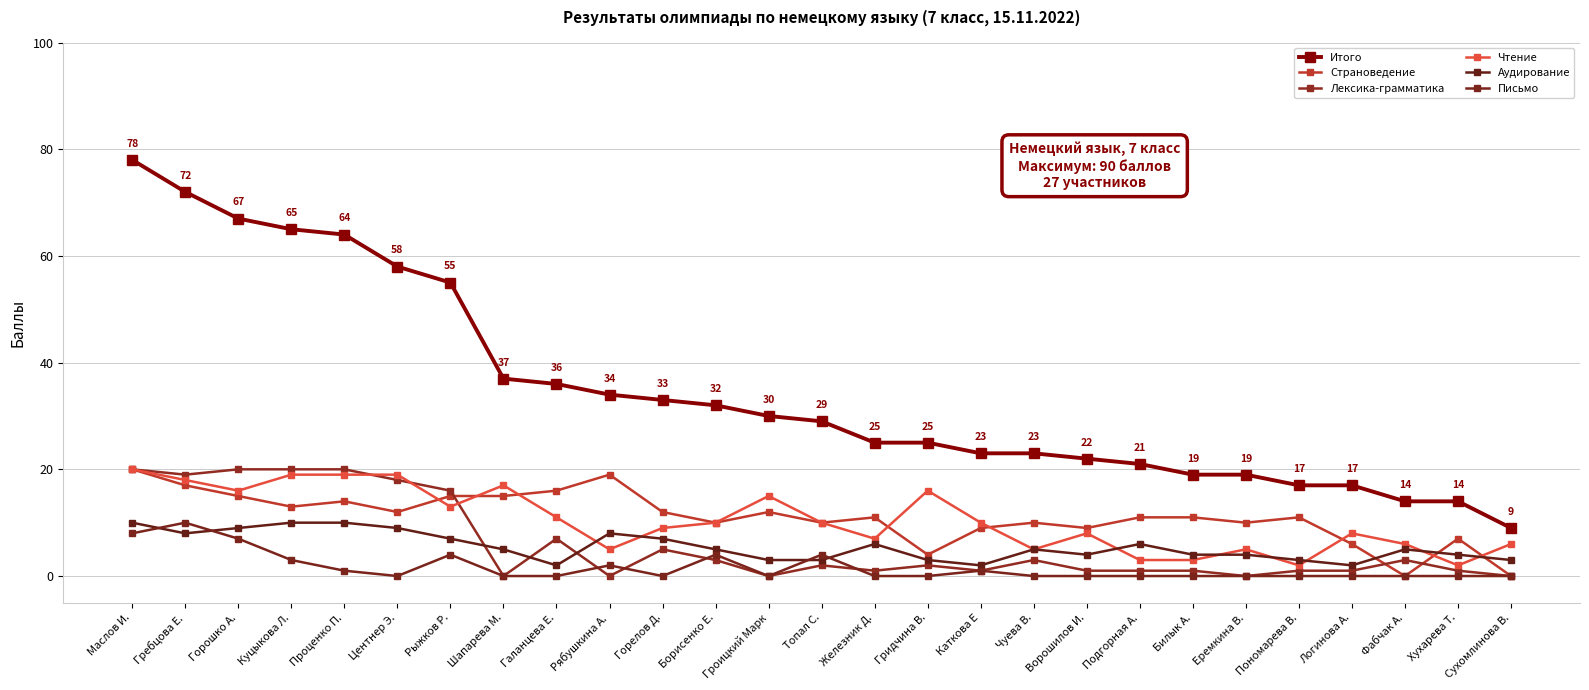

How many data points in Итого are less than 29?

13